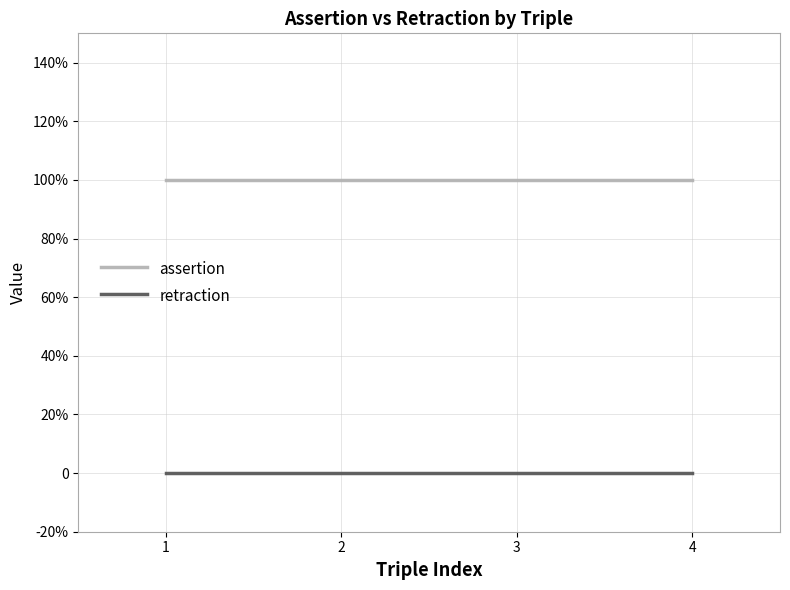

Which label corresponds to the largest value in the chart?

1